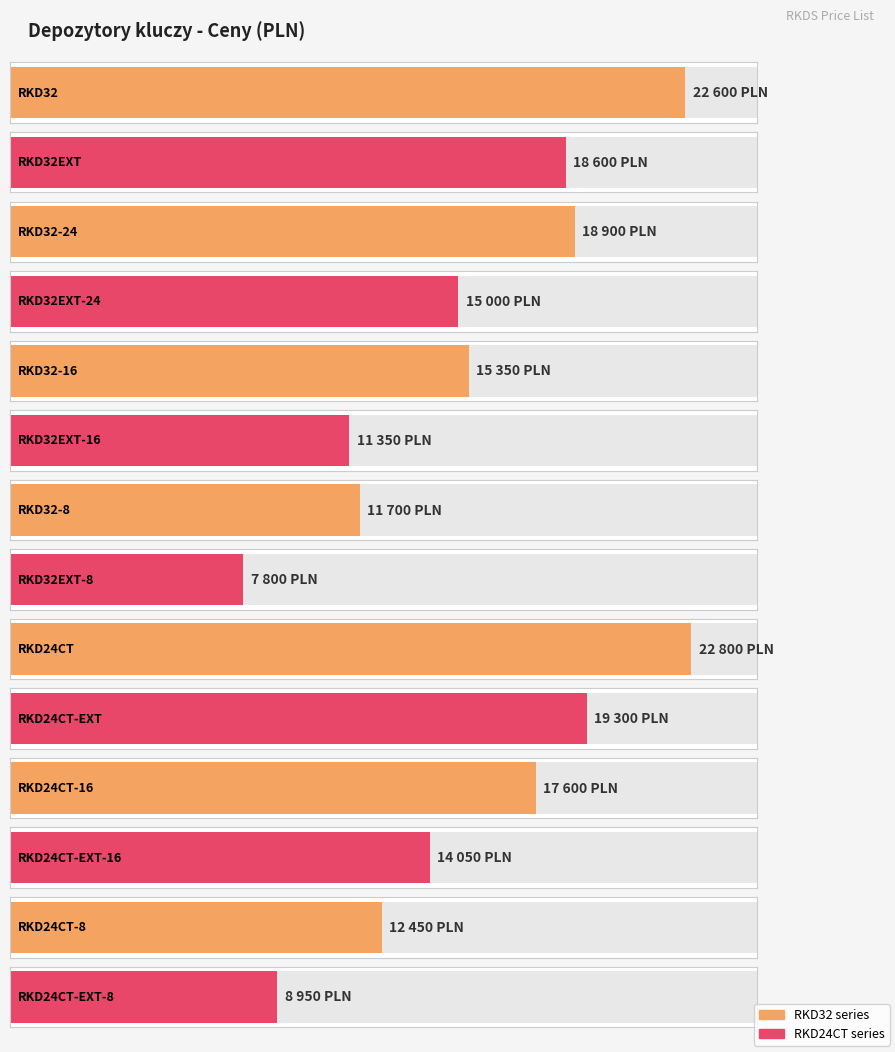

What is the difference between the maximum and second lowest values?

13850